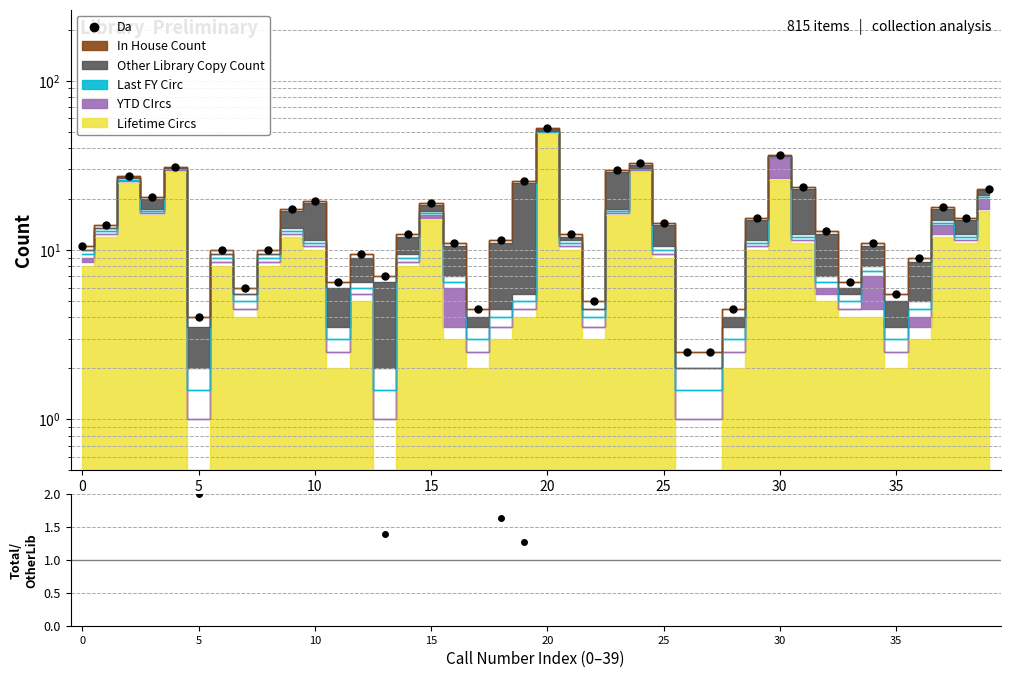

The value of Total/OtherLib at 29 is 4.8. True or false?

False